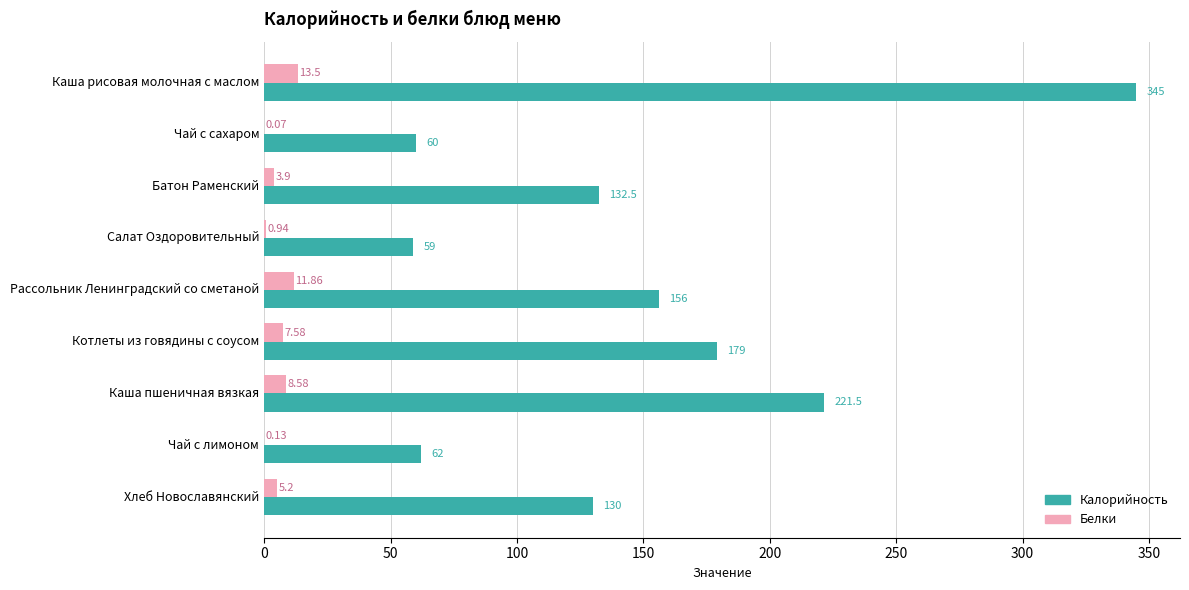

Where is Белки nearest to the value 6?

Хлеб Новославянский